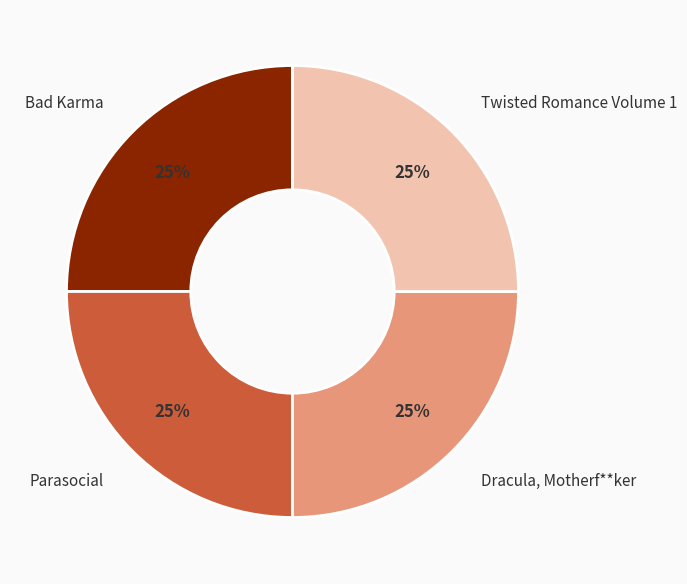

Is there a majority slice in this chart?

No